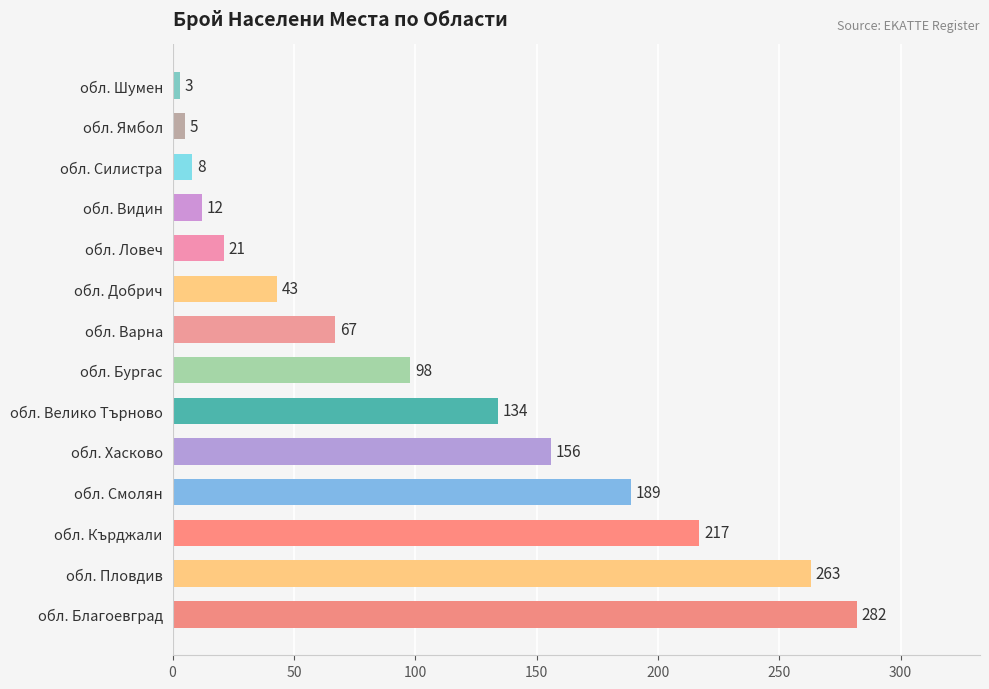

Reading bottom to top, list all the values displayed in this chart.

282	263	217	189	156	134	98	67	43	21	12	8	5	3